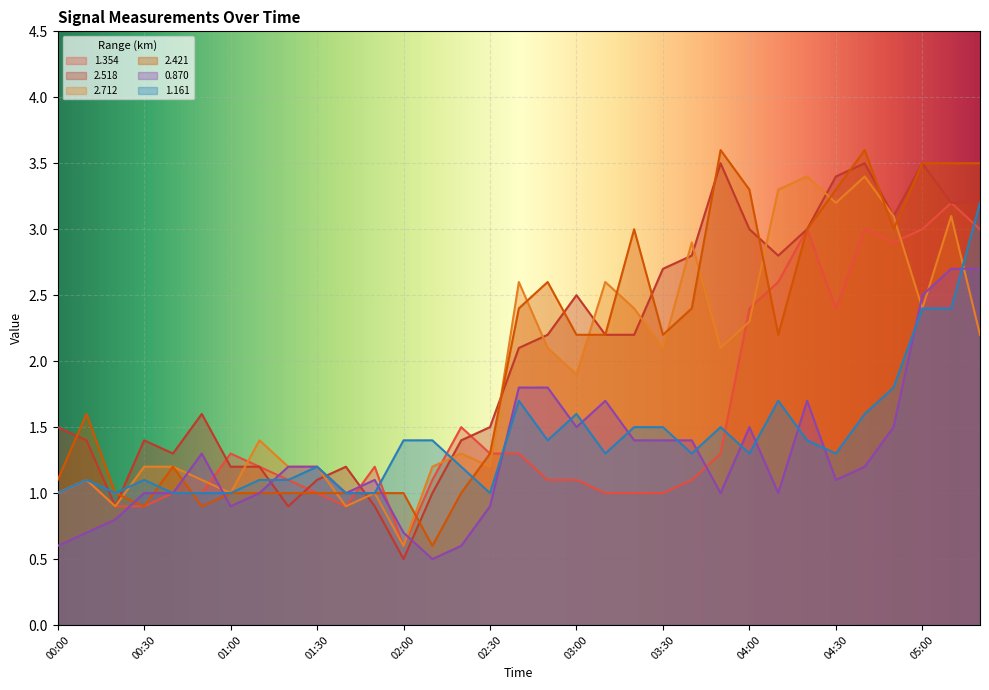

What is the spread (max minus min) of values at 00:30?

0.5